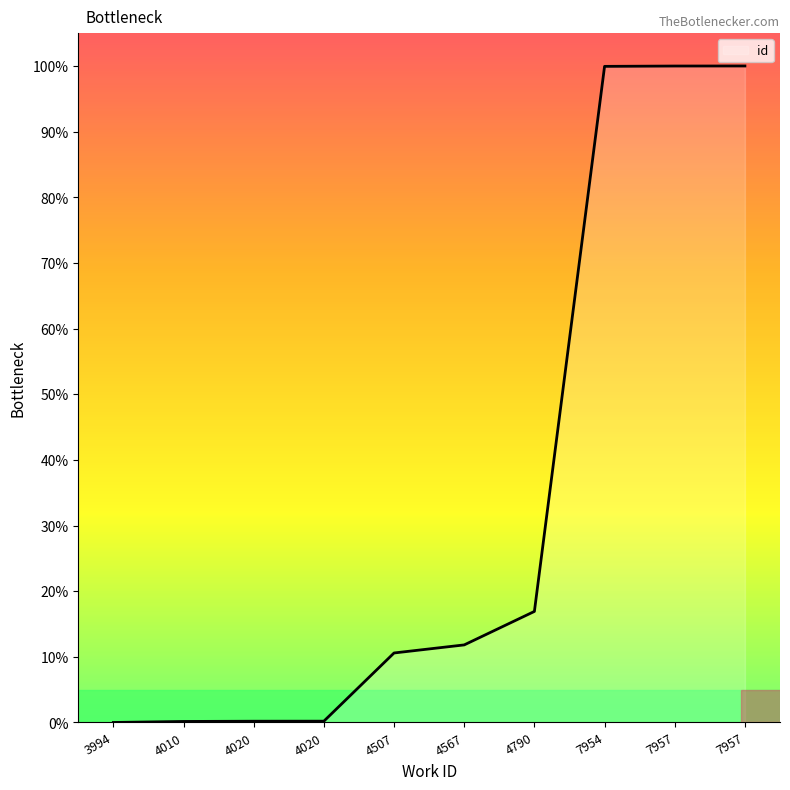

Which has a higher value, 7957 or 4020?

7957